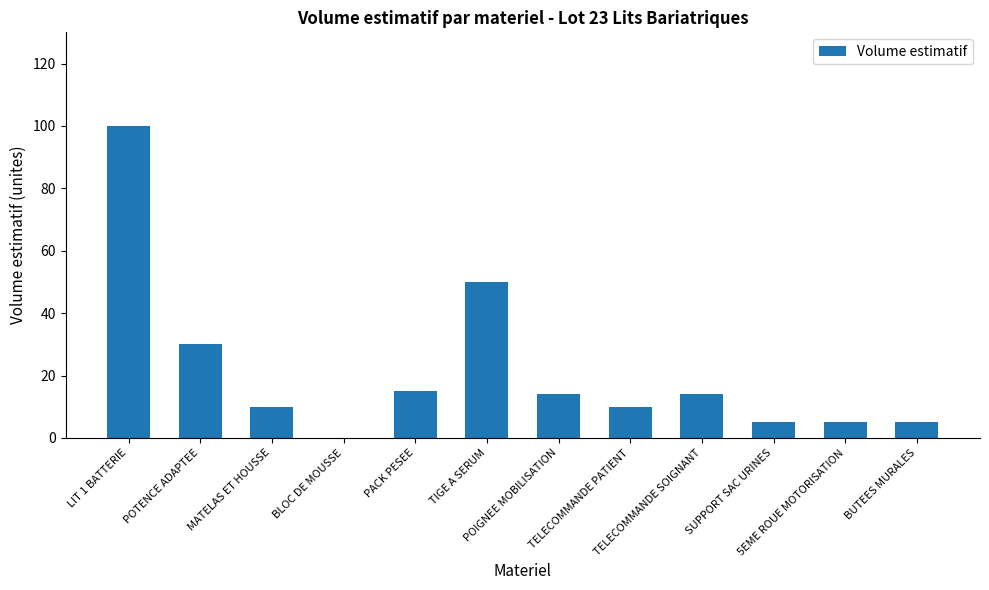

What is the average value?

22